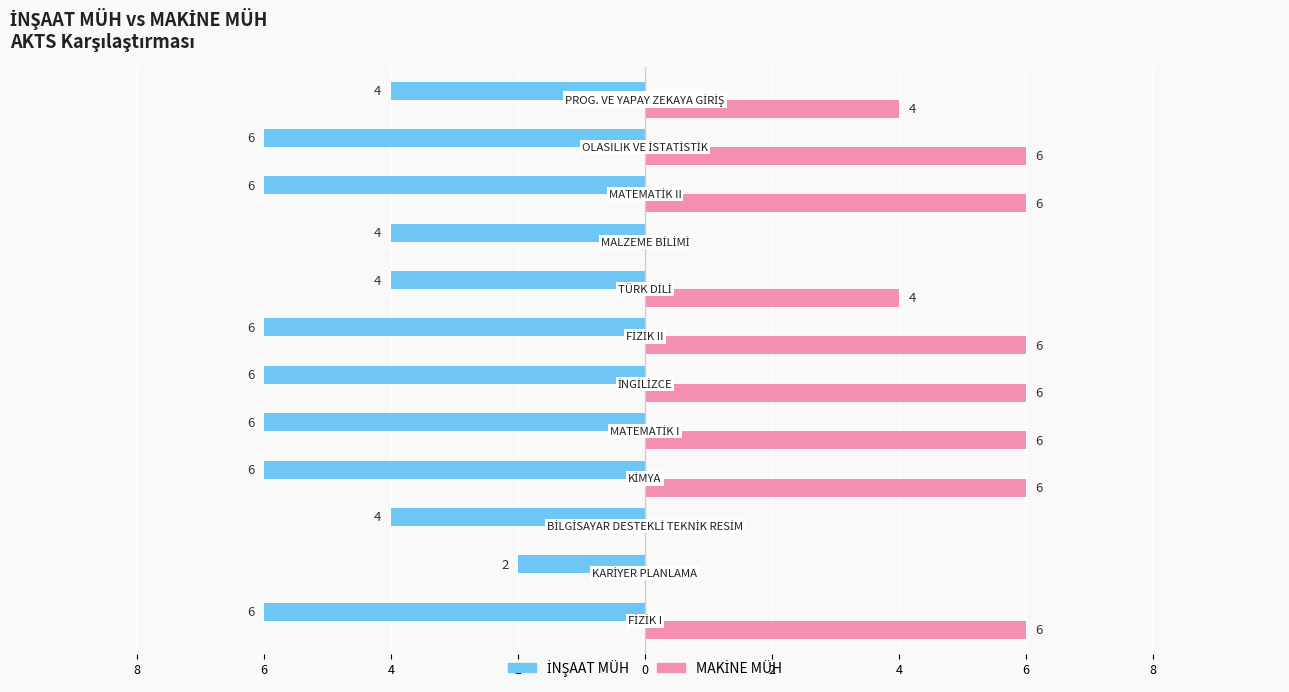

Does the chart contain stacked bars?

No